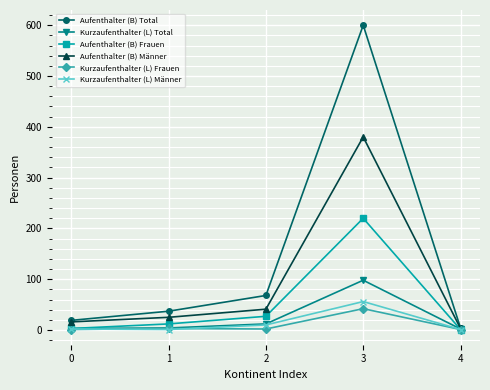

What is the difference between the Aufenthalter (B) Total values at 1 and 0?

18